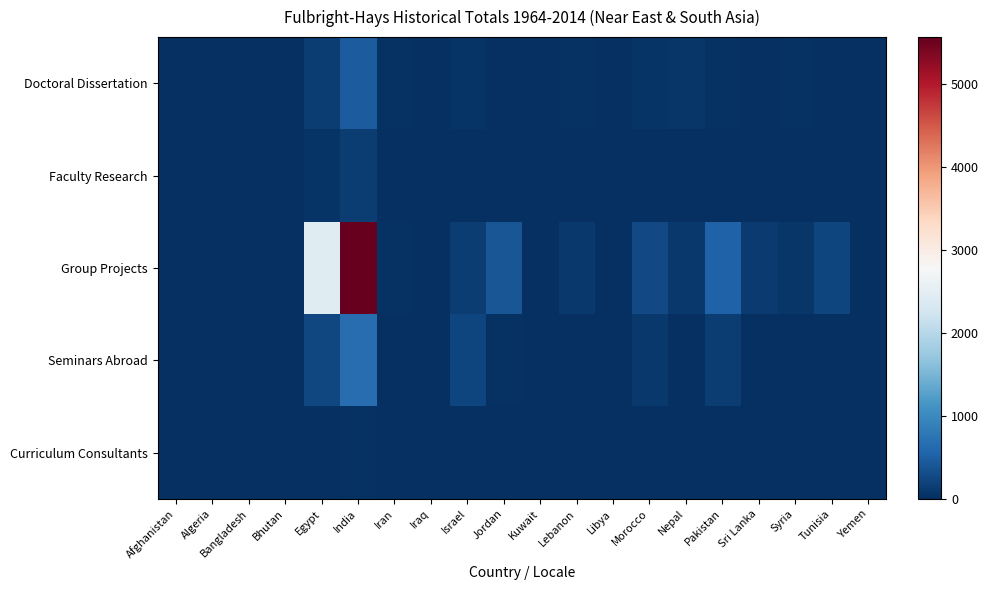

Rank the series by their maximum value, from highest to lowest.

Group Projects, Seminars Abroad, Doctoral Dissertation, Faculty Research, Curriculum Consultants